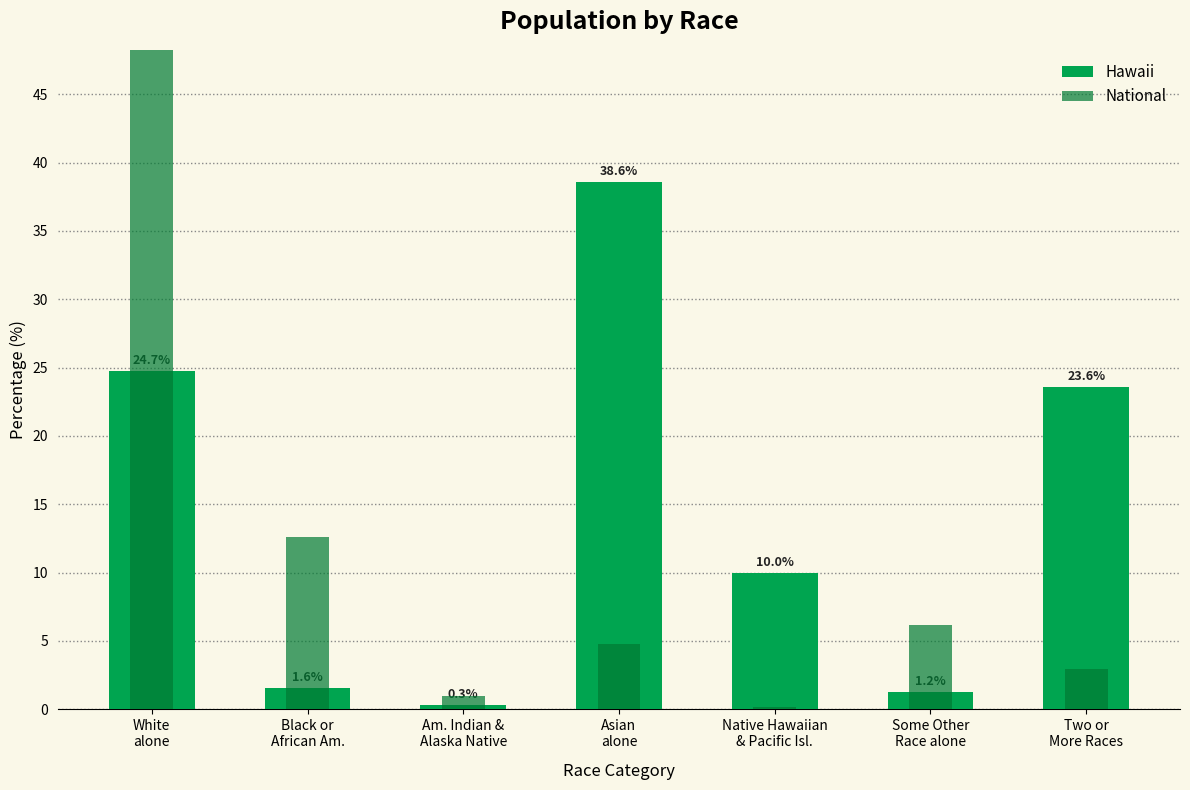

Reading right to left, extract all data points from this chart.

Hawaii: Two or
More Races=23.6	Some Other
Race alone=1.2	Native Hawaiian
& Pacific Isl.=10.0	Asian
alone=38.6	Am. Indian &
Alaska Native=0.3	Black or
African Am.=1.6	White
alone=24.7
National: Two or
More Races=2.9	Some Other
Race alone=6.2	Native Hawaiian
& Pacific Isl.=0.2	Asian
alone=4.8	Am. Indian &
Alaska Native=0.9	Black or
African Am.=12.6	White
alone=72.4